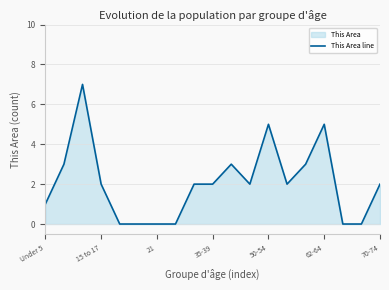

Between 16 and 11, which is larger?

11